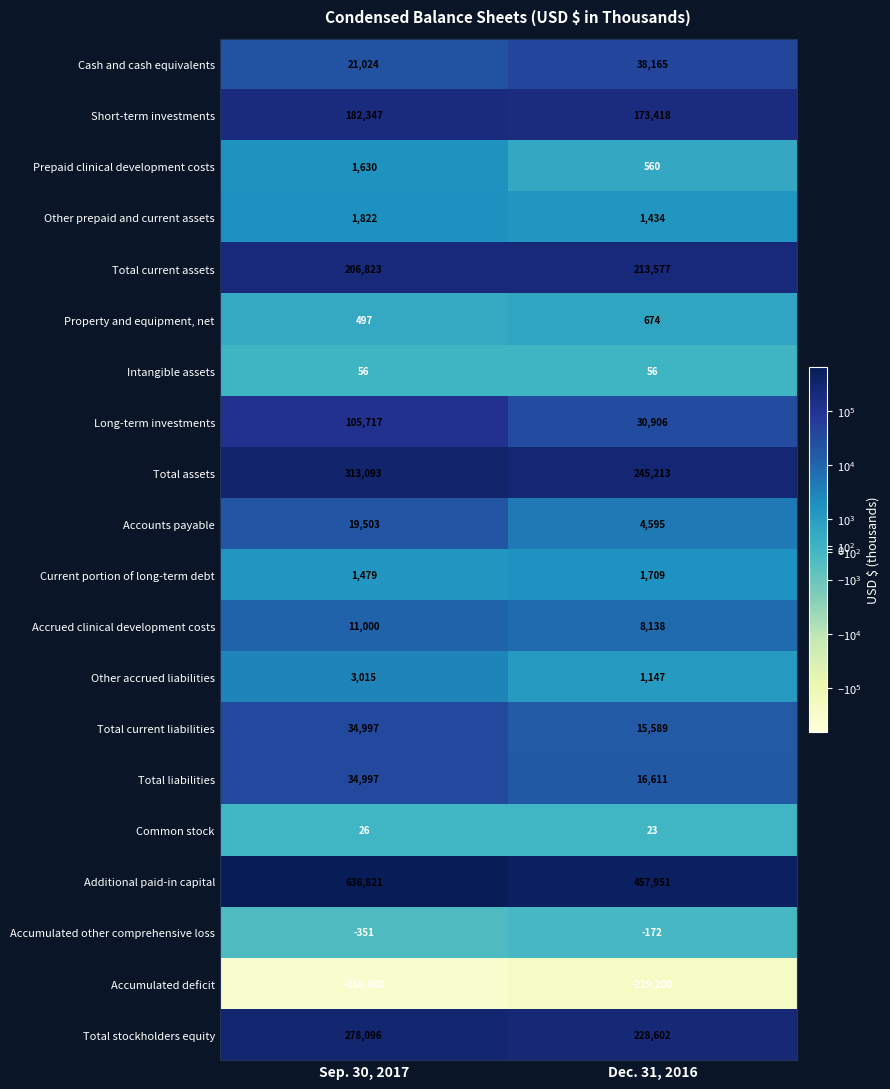

Read the Total liabilities value at Sep. 30, 2017, to the nearest 10.

35000